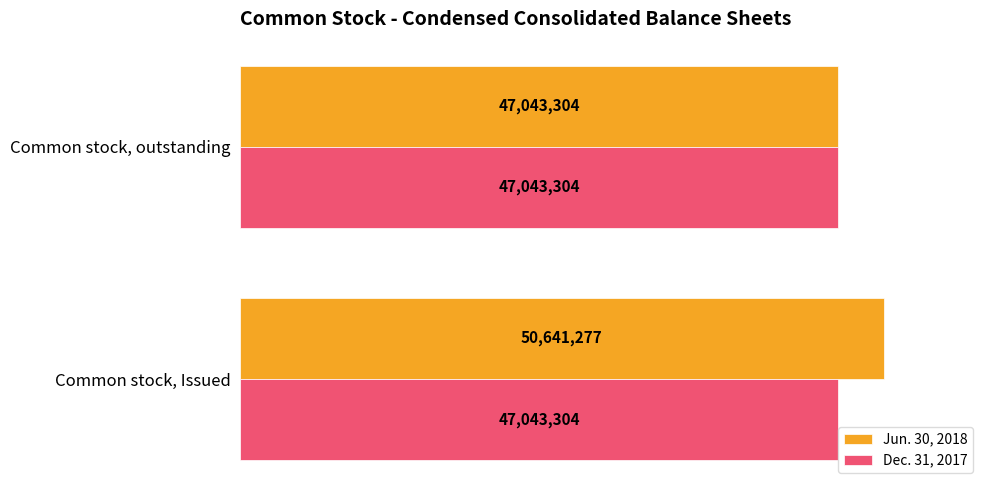

List the series in order of their overall mean, lowest first.

Dec. 31, 2017, Jun. 30, 2018